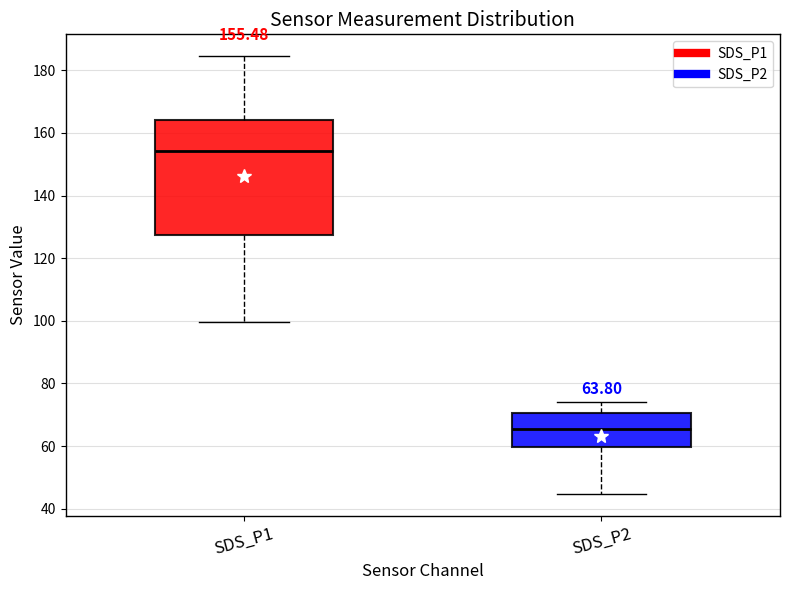

Which box has the highest median line?

SDS_P1